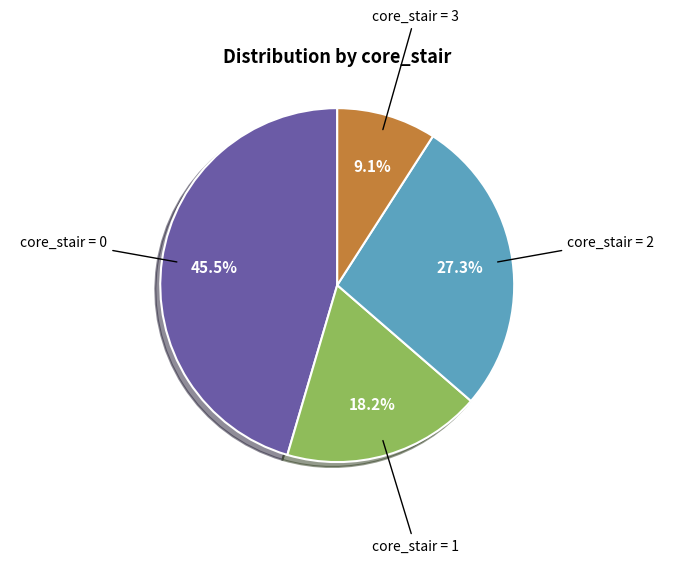

What is the ratio of the value at core_stair = 0 to the value at core_stair = 2?

1.7